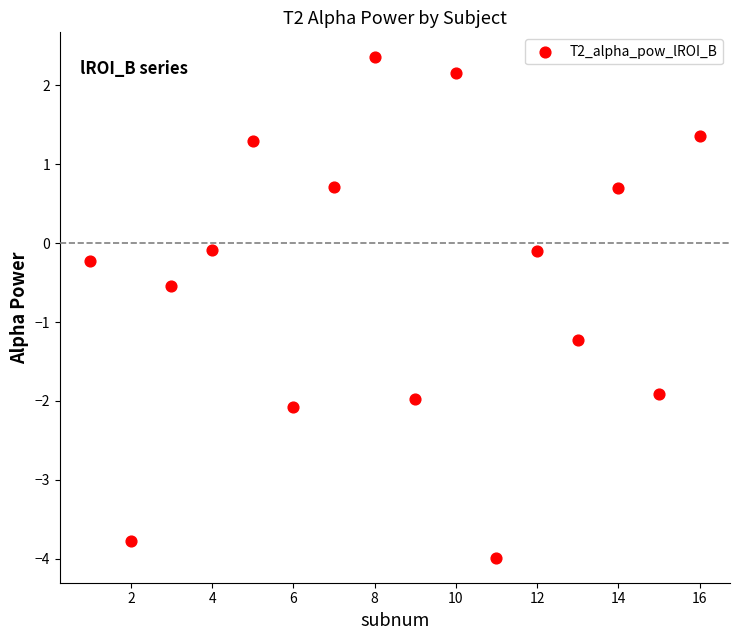

What is the range of X values (max minus min)?

15.0